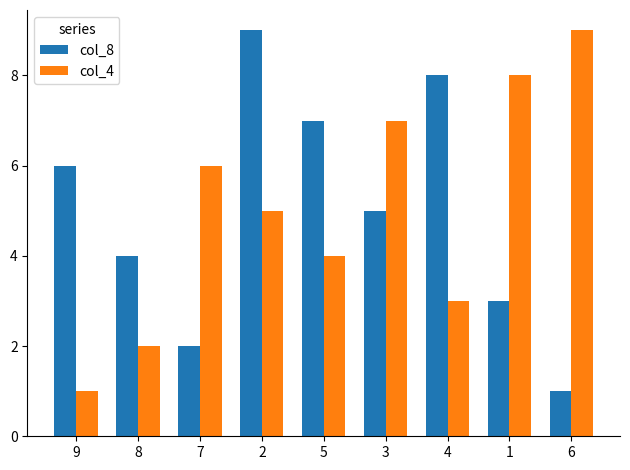

Does the chart contain stacked bars?

No